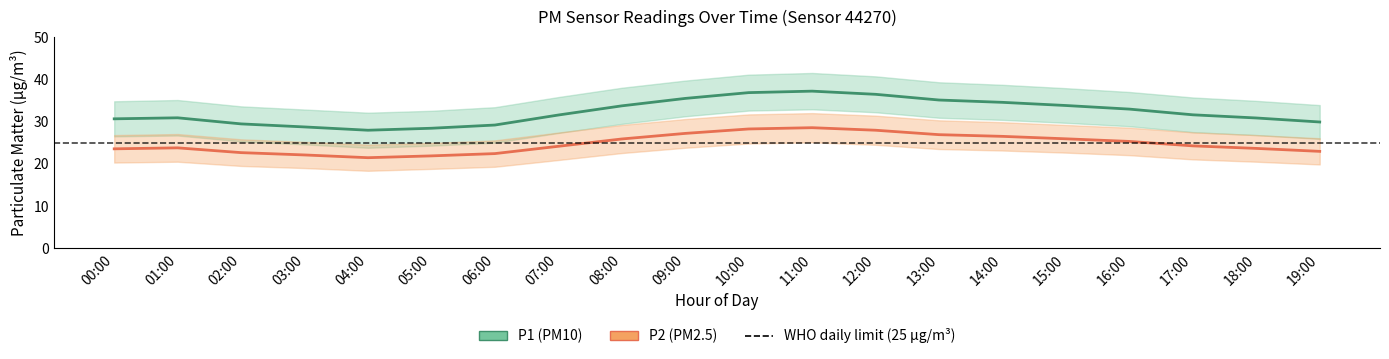

Rank the series at 05:00 from lowest to highest value.

P2 (PM2.5), P1 (PM10)